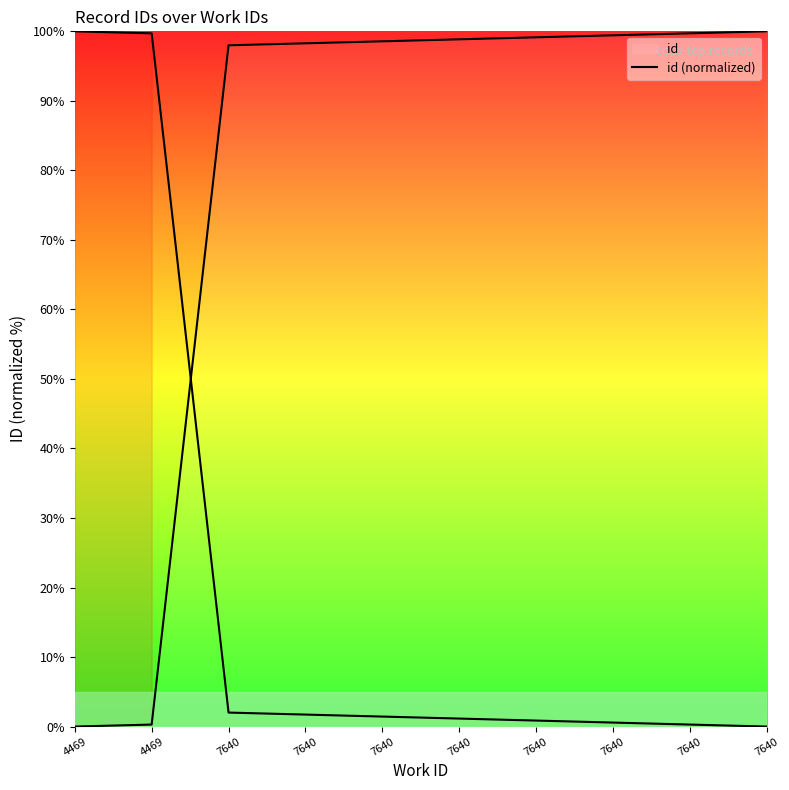

What is the sum of the values at 7640 and 4469?

99.4